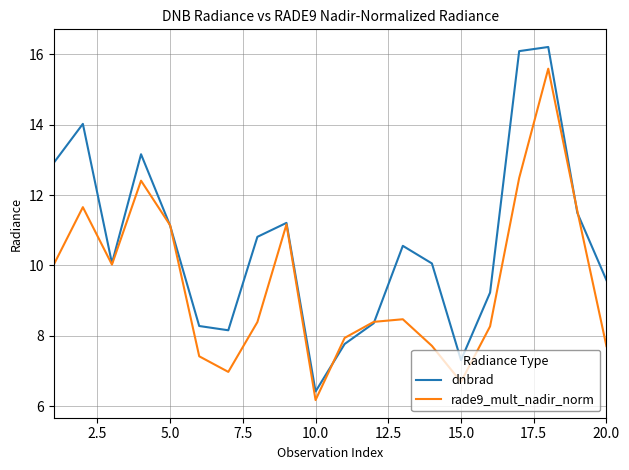

Which series ends up on top after the final intersection of rade9_mult_nadir_norm and dnbrad?

dnbrad